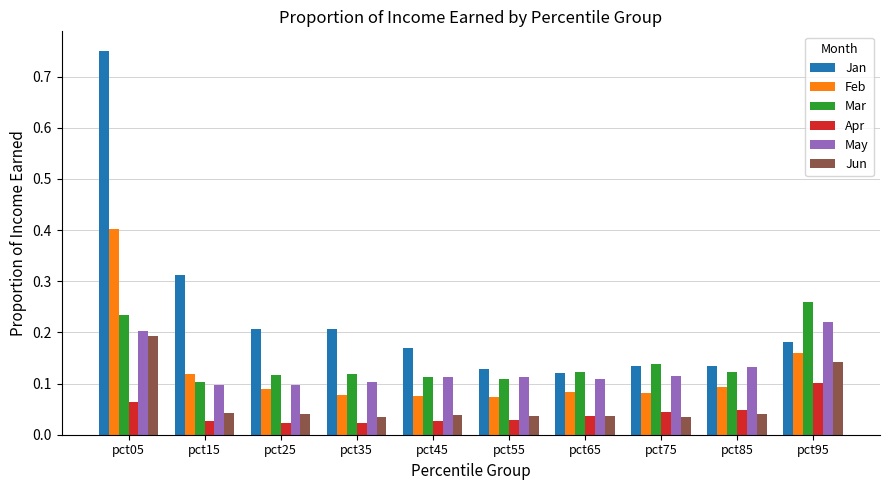

How many Apr values are between 0 and 1?

10